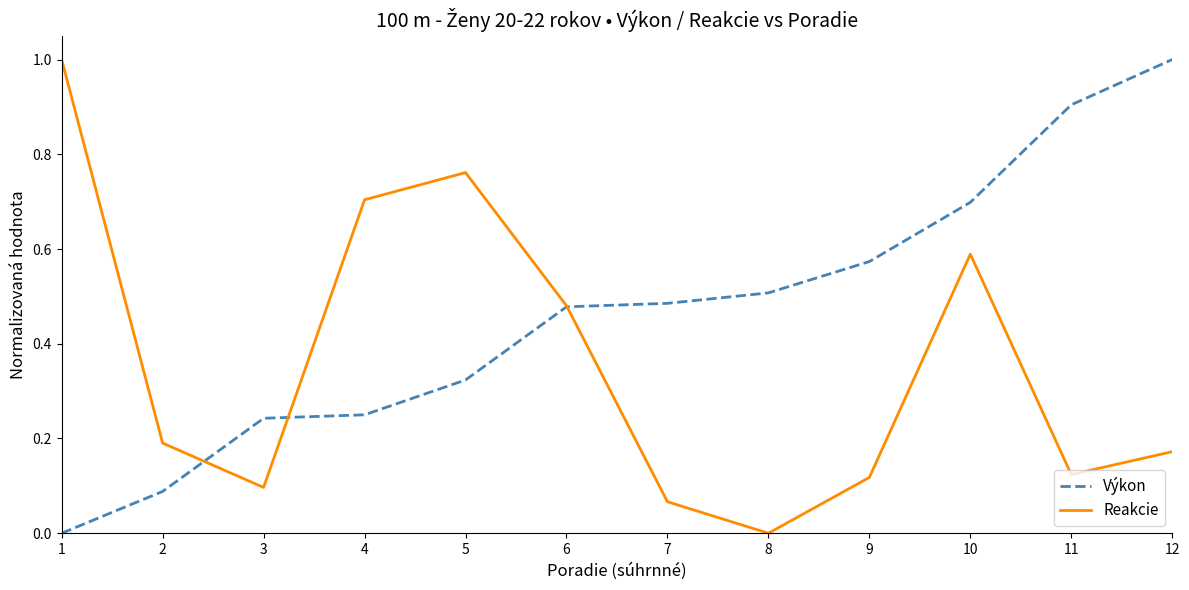

Count the number of data series in this chart.

2